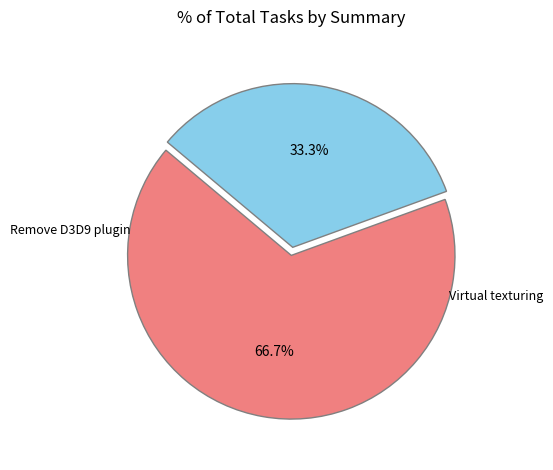

The Remove D3D9 plugin slice represents 75% of the pie. True or false?

False